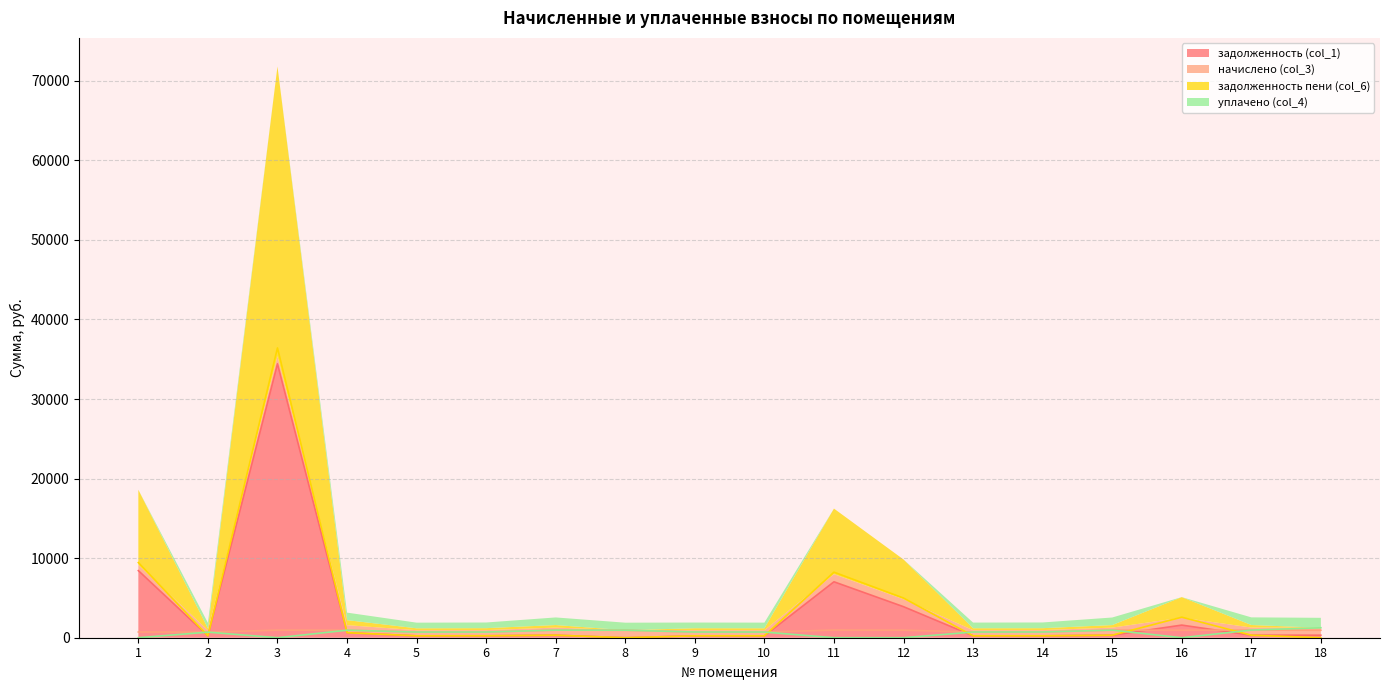

What is the difference between the highest and lowest values at 2?

467.4